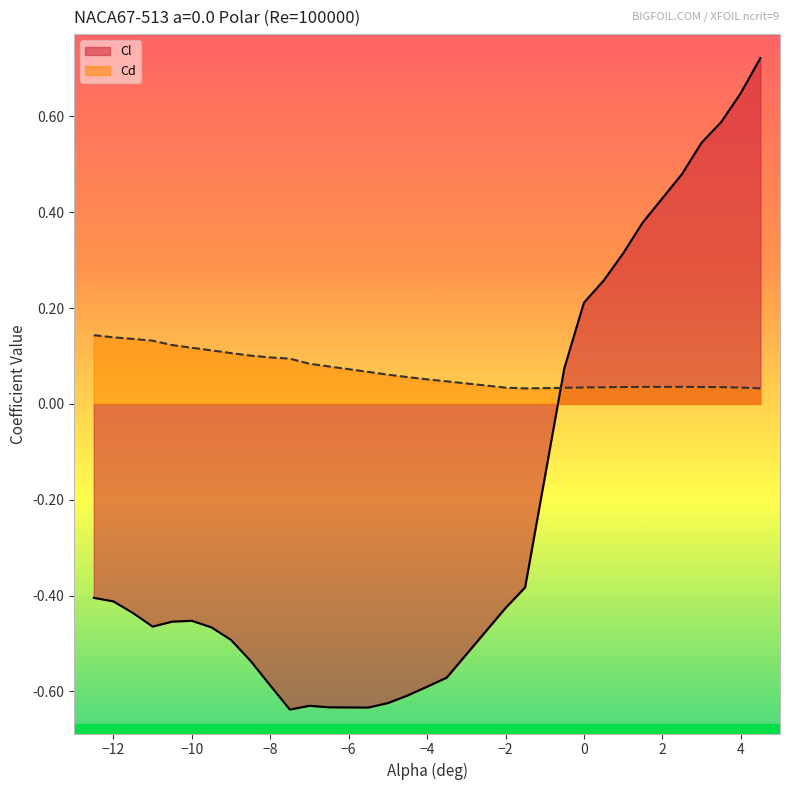

List the series in order of their peak value, lowest first.

Cd, Cl